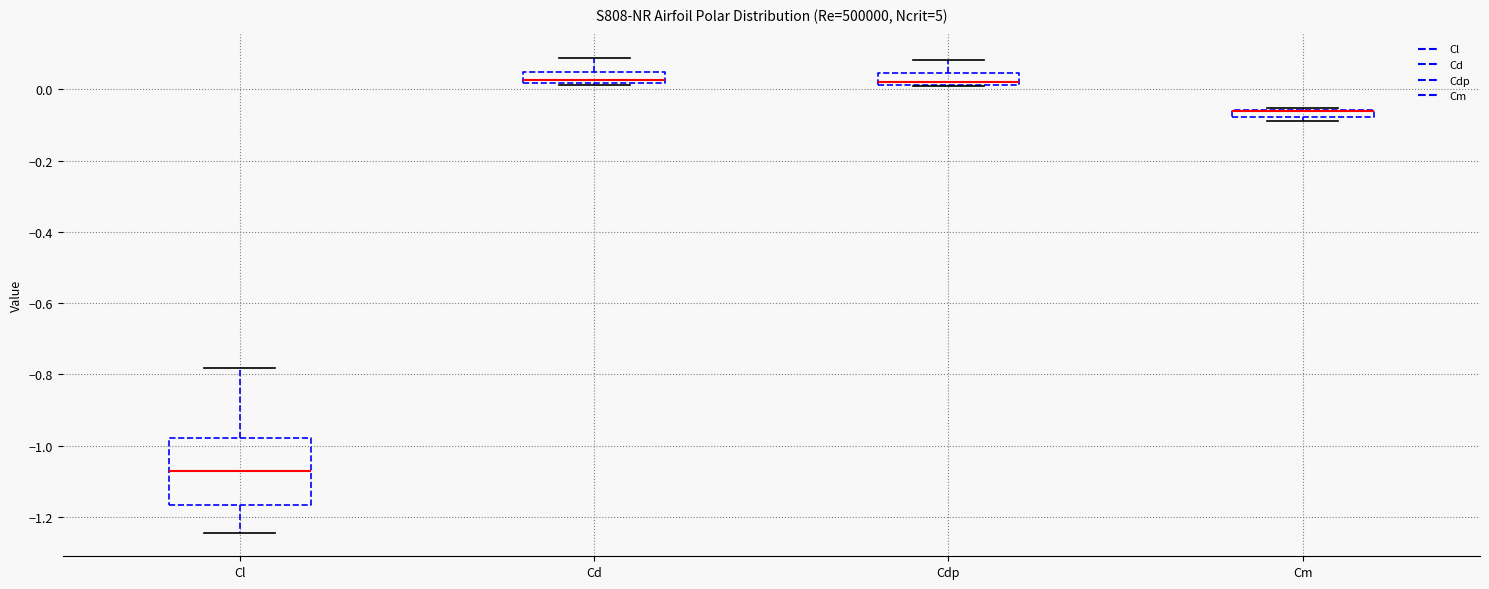

Comparing the boxes themselves (not the whiskers), which one is the tallest?

Cl